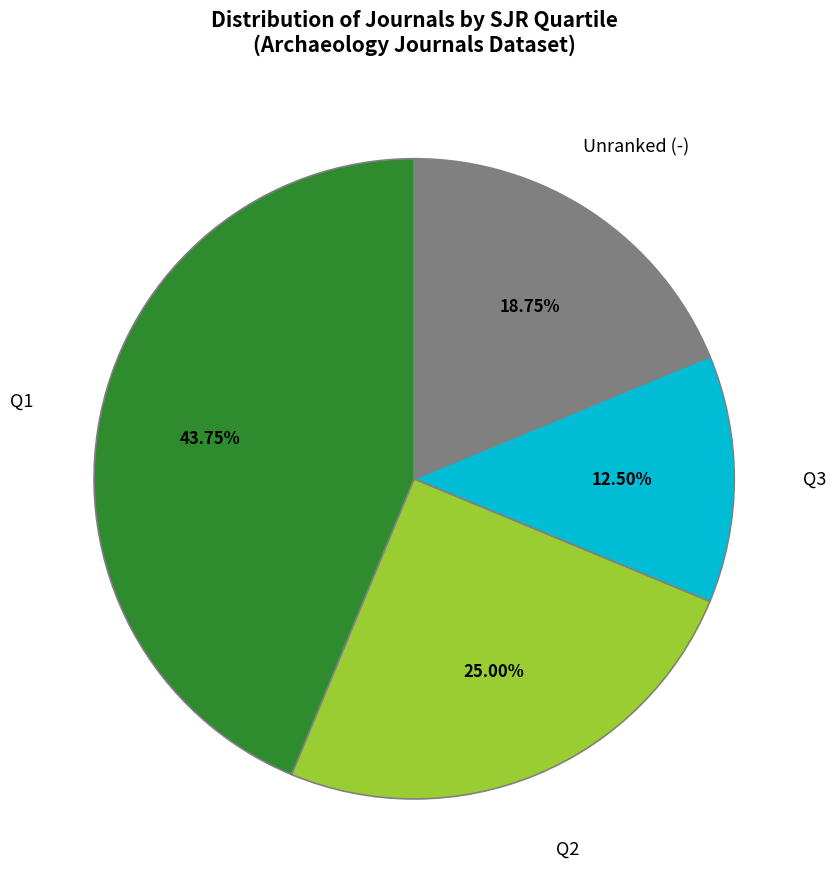

Is there a majority slice in this chart?

No